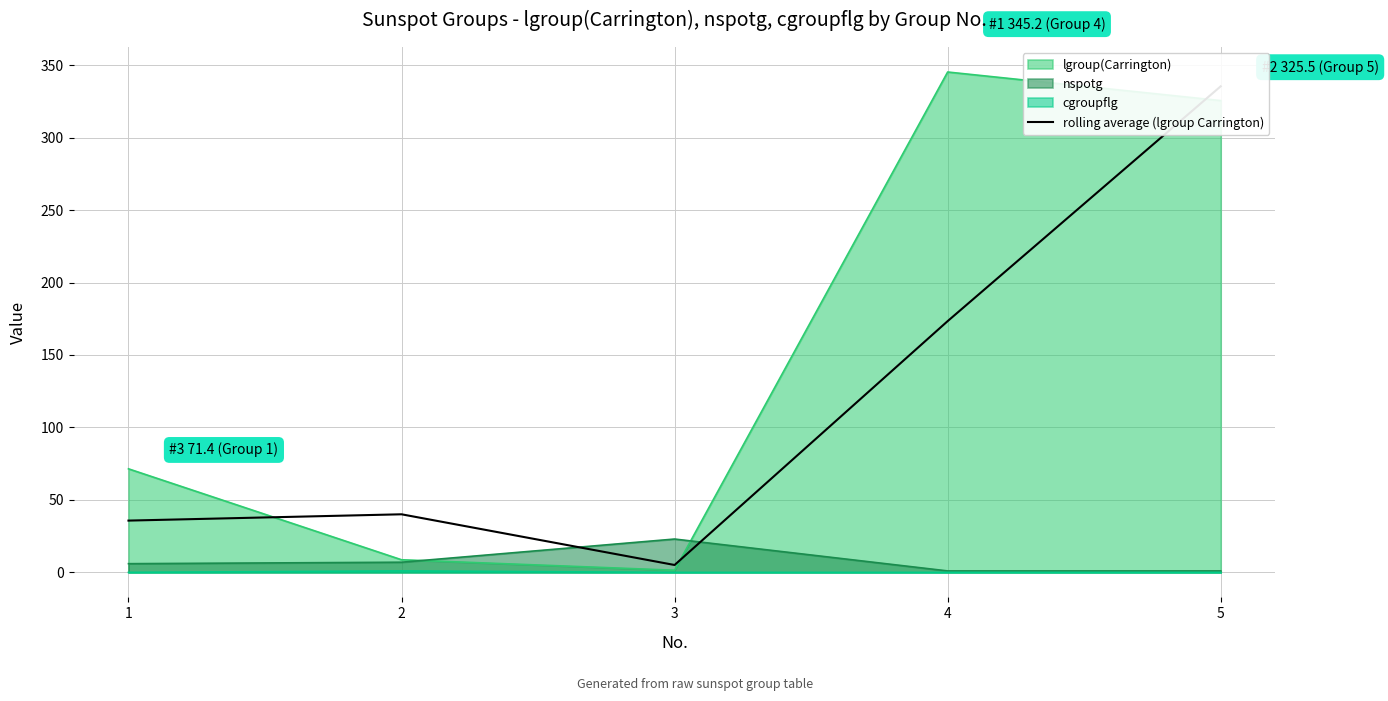

What is the change in value from 3 to 4?

+168.3